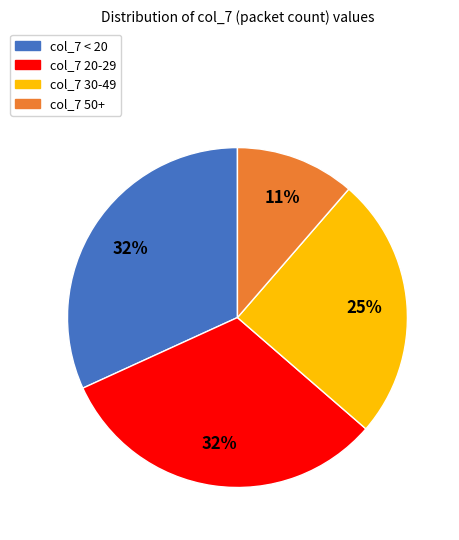

True or false: col_7 < 20 accounts for 32% of the total.

True